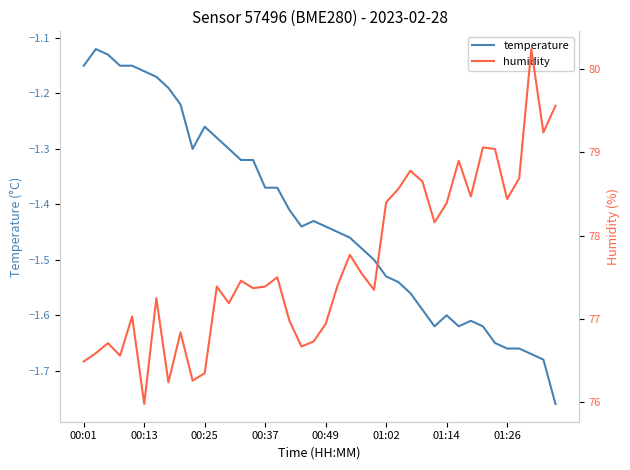

Is it true that temperature equals -1.4 at 21?

True